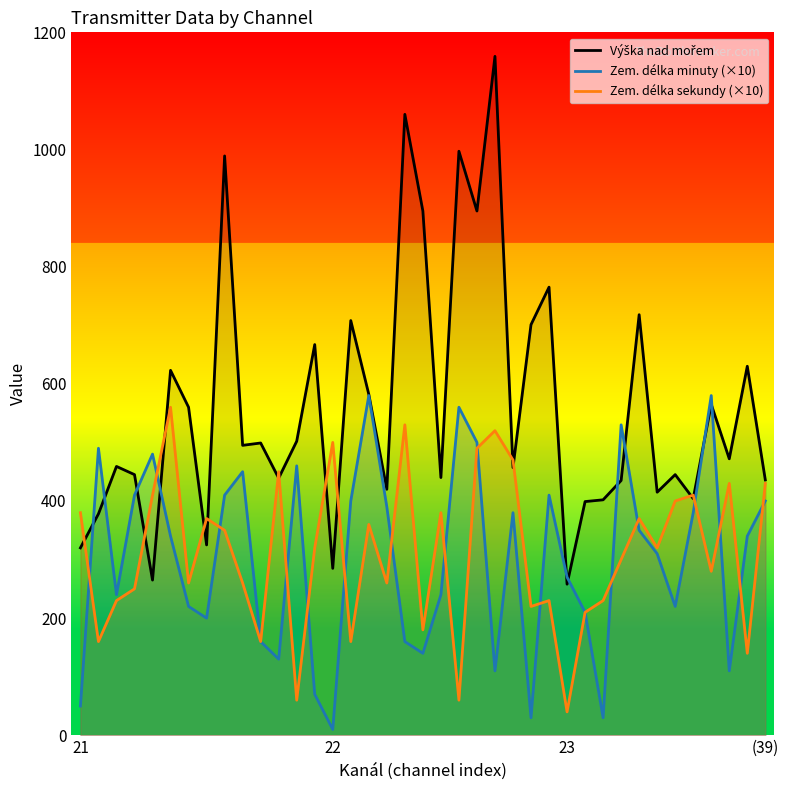

True or false: Zem. délka minuty (×10) and Výška nad mořem cross at least once.

True